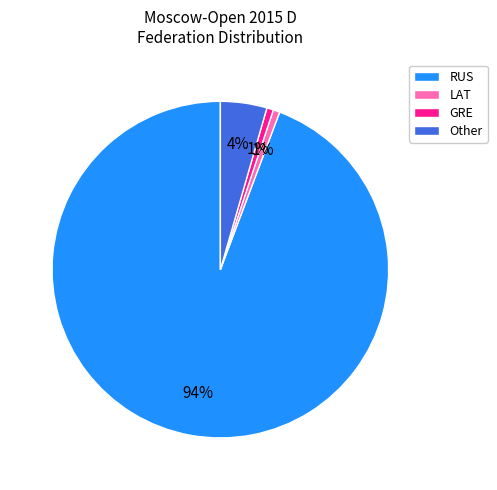

How many slices are in this pie chart?

4